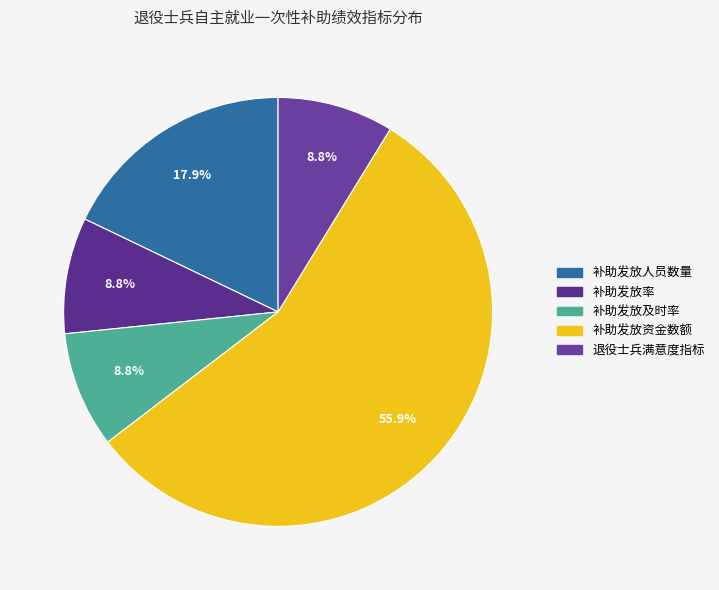

Does 补助发放人员数量 represent more than half of the total?

No